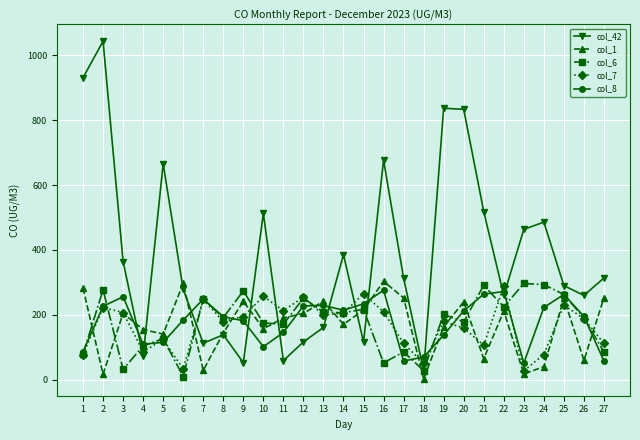

Does the chart have visible grid lines?

Yes